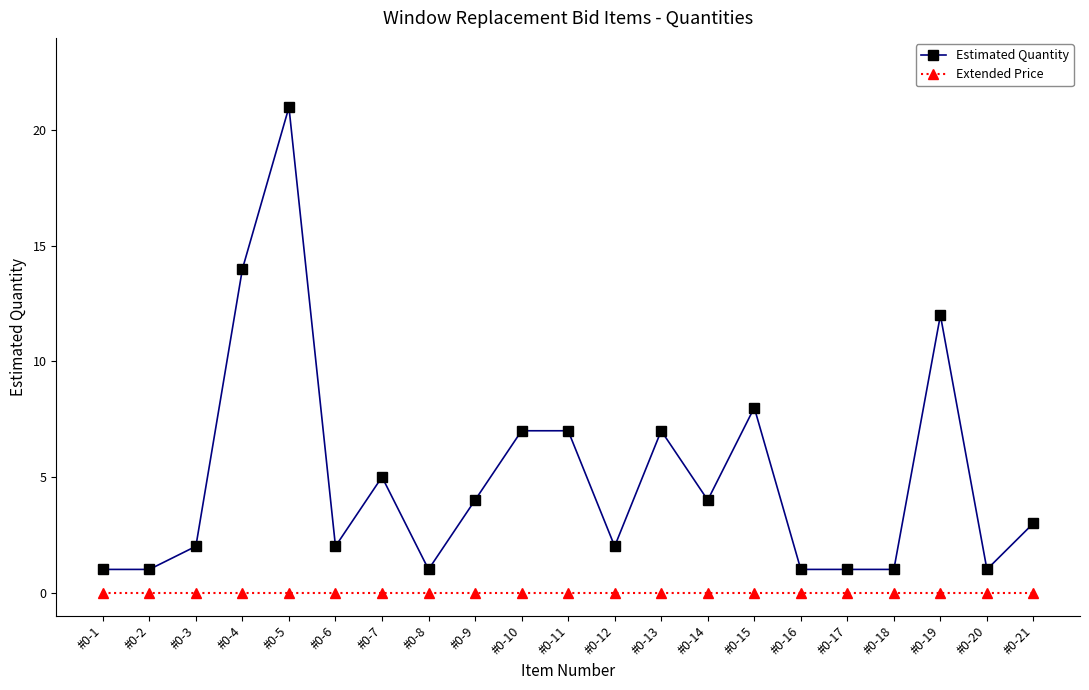

What is the lowest value of the Estimated Quantity series?

1